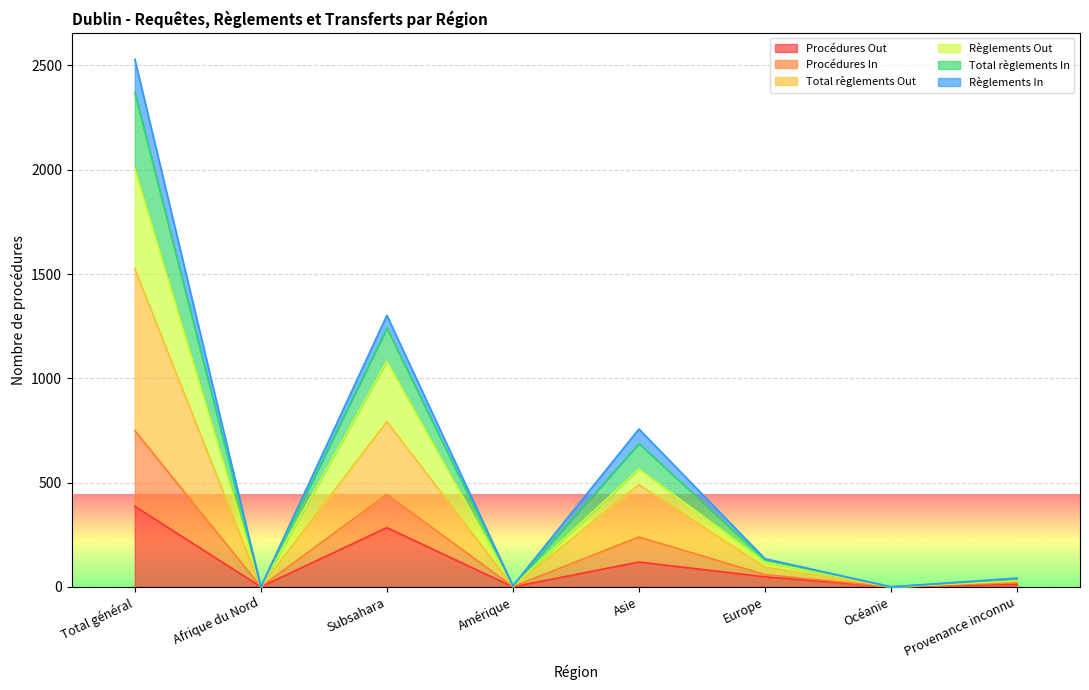

How many interior local valleys does the Procédures In series have?

3